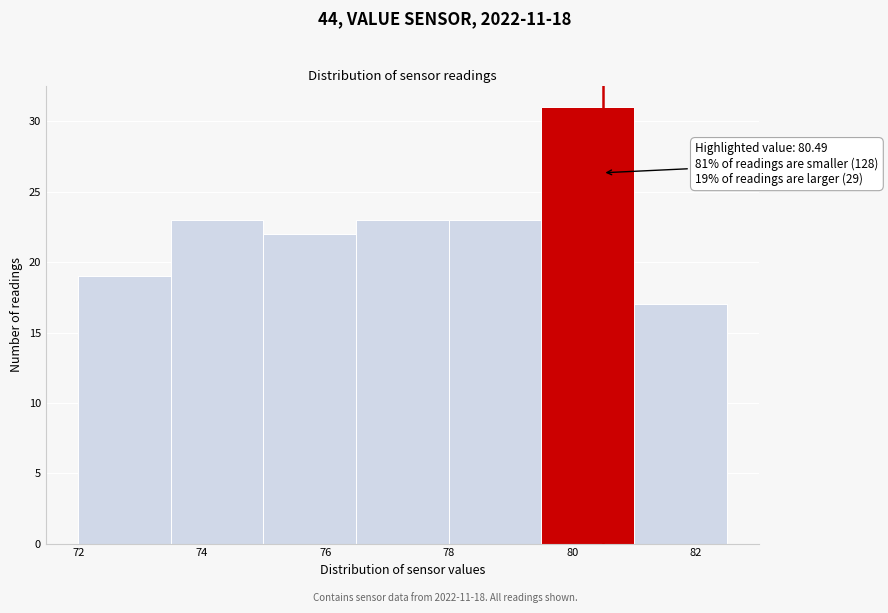

Which range on the x-axis has the tallest bar?

79.5 to 81.0